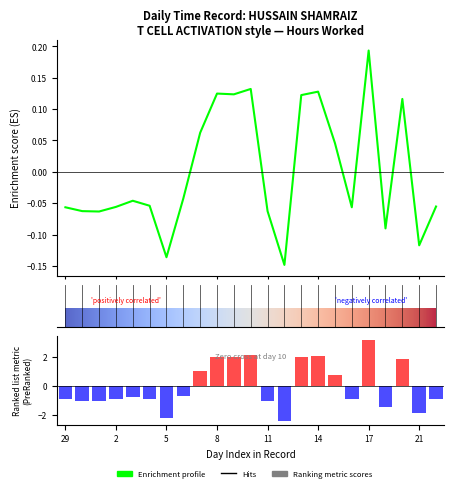

At which label does the data first exceed 0?

7